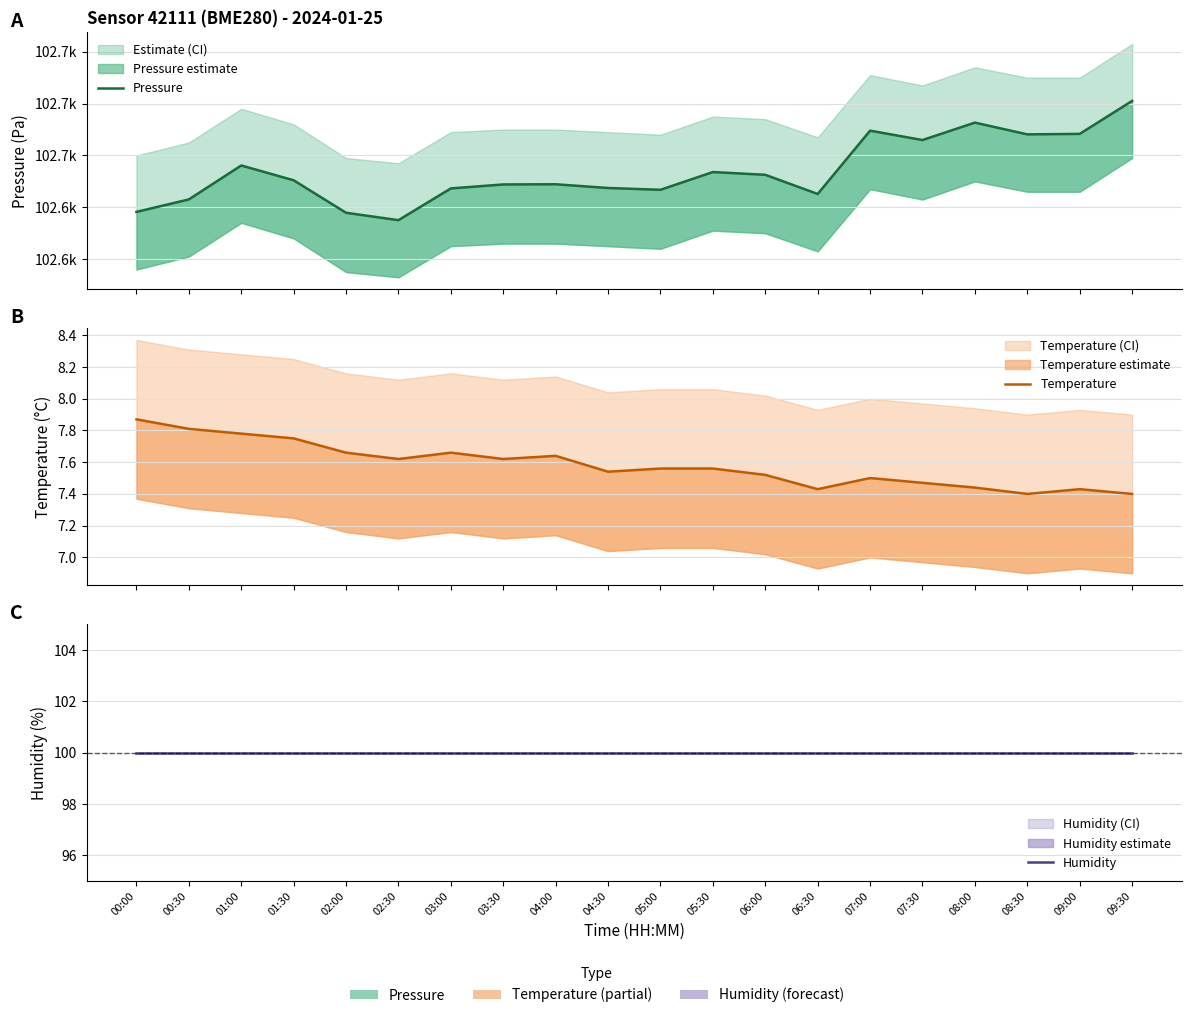

What is the maximum value shown in the chart?

102681.0